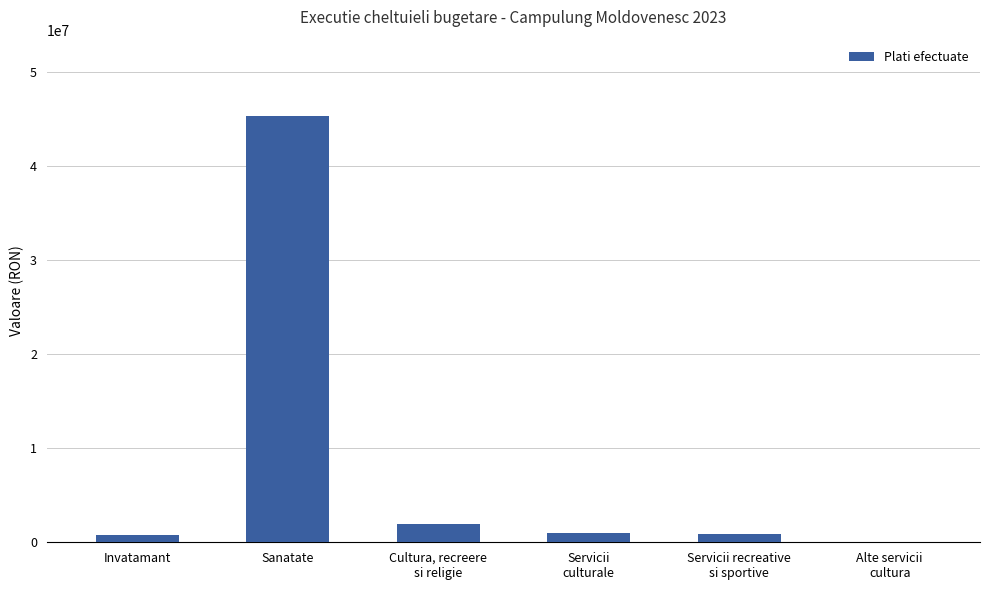

What is the change in value from Invatamant to Alte servicii
cultura?

-694167